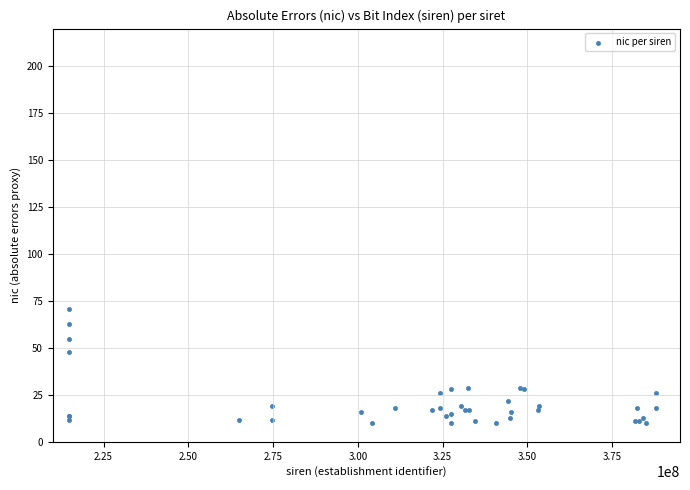

What Y value in the scatter plot is closest to 40?

48